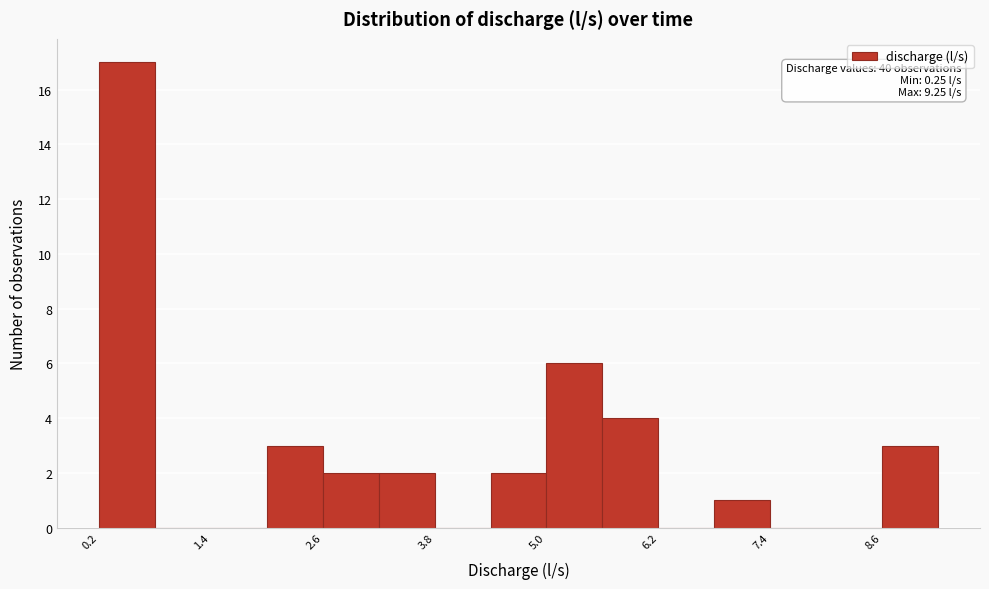

Read against the x-axis, roughly where is the centre of the tallest bar?

0.6